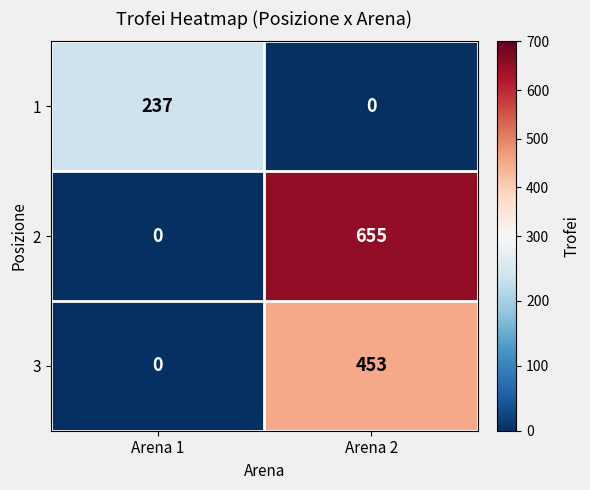

What is the sum of all 3 values?

453